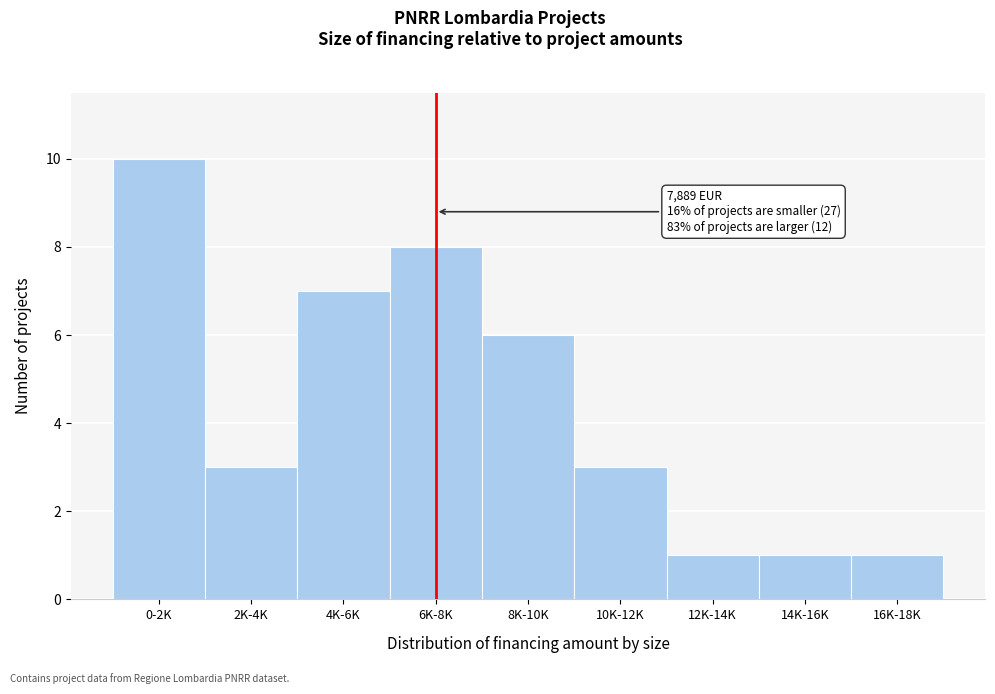

Reading right to left, what are all the values shown in this chart?

1	1	1	3	6	8	7	3	10